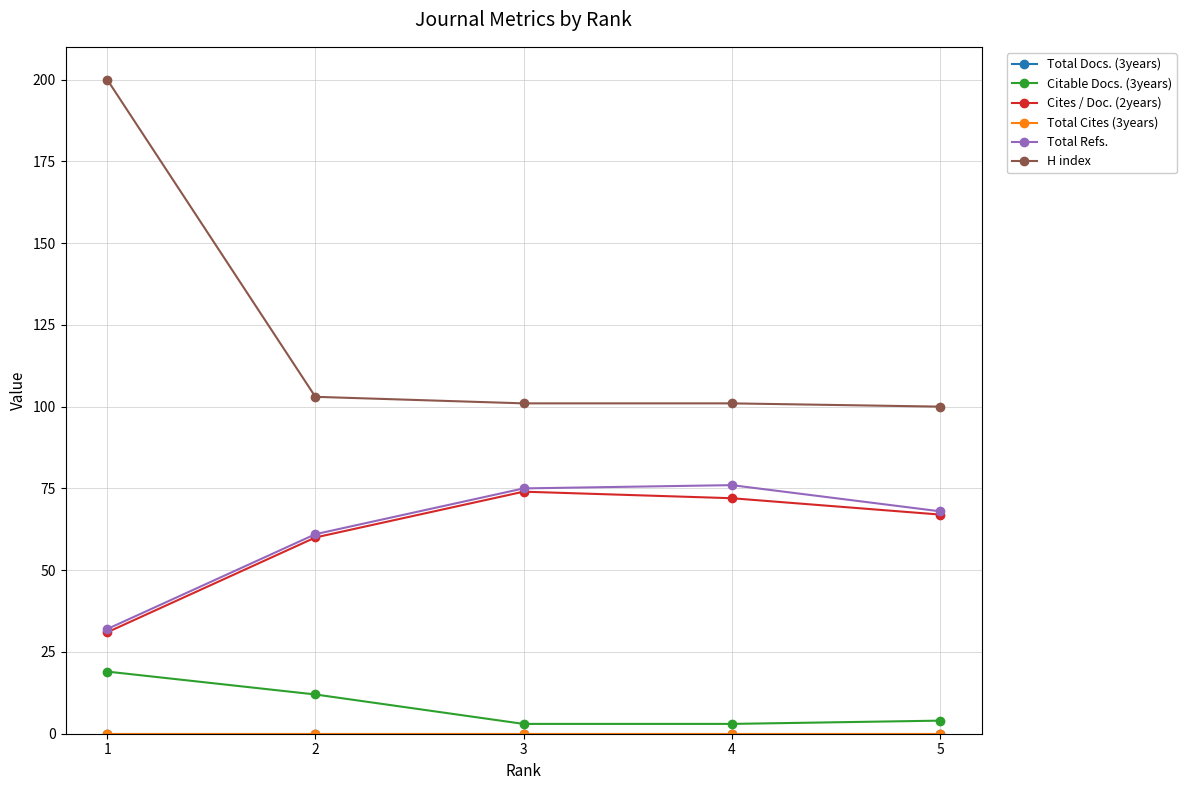

The Total Refs. series shows 53 at 1. True or false?

False